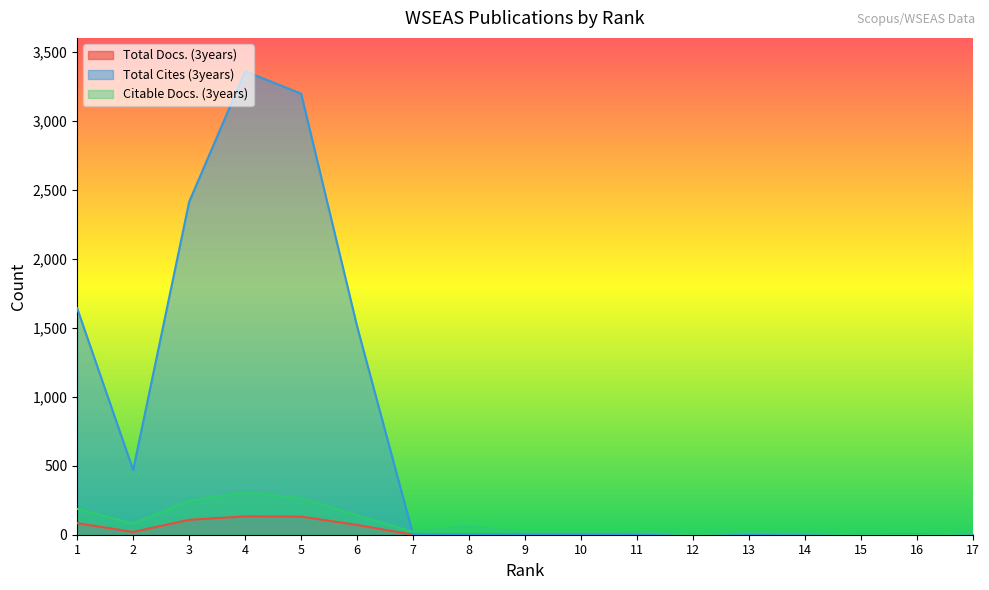

Rank the categories by Citable Docs. (3years) value from highest to lowest.

4, 5, 3, 1, 6, 2, 8, 7, 10, 9, 11, 13, 14, 17, 15, 12, 16